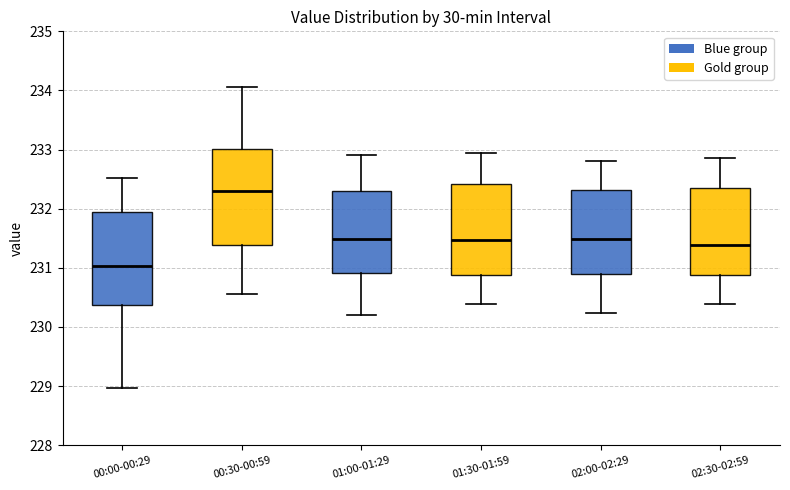

Reading left to right, transcribe this box plot: for each box, give where its median line is, the range the box spans, and where its two whiskers end, as read against the y-axis. The values are not printed on the chart, so give them approximately, as read against the axis.

00:00-00:29: median 231.0, box 230.4 to 231.9, whiskers 229.0 to 232.5
00:30-00:59: median 232.3, box 231.4 to 233.0, whiskers 230.6 to 234.1
01:00-01:29: median 231.5, box 230.9 to 232.3, whiskers 230.2 to 232.9
01:30-01:59: median 231.5, box 230.9 to 232.4, whiskers 230.4 to 232.9
02:00-02:29: median 231.5, box 230.9 to 232.3, whiskers 230.2 to 232.8
02:30-02:59: median 231.4, box 230.9 to 232.3, whiskers 230.4 to 232.9